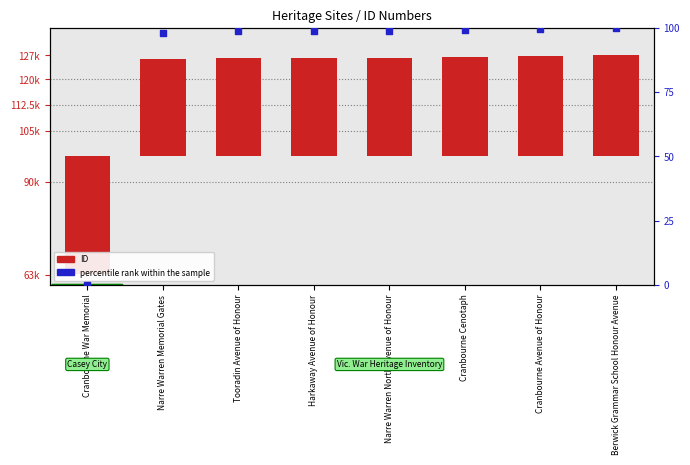

Which series reaches the maximum Y coordinate?

ID